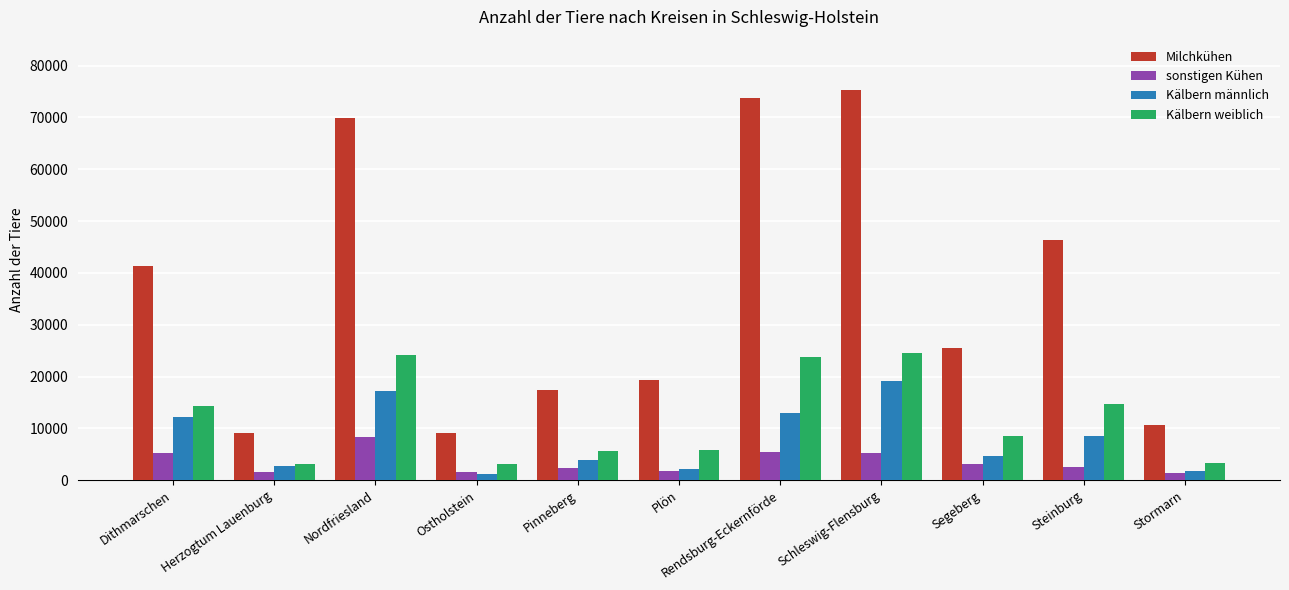

Are the bars grouped side by side (vs. stacked)?

Yes